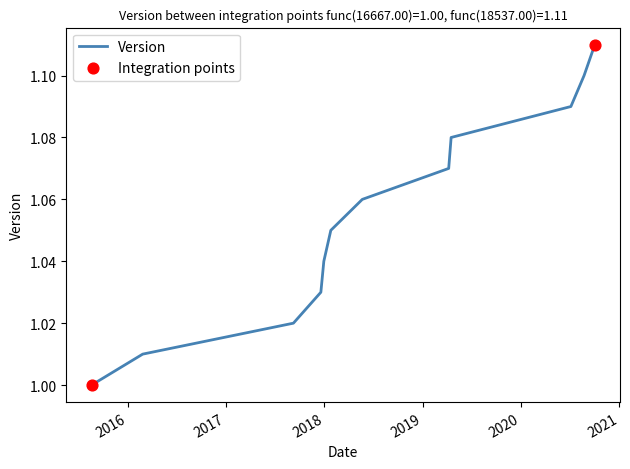

Does the chart have visible grid lines?

No